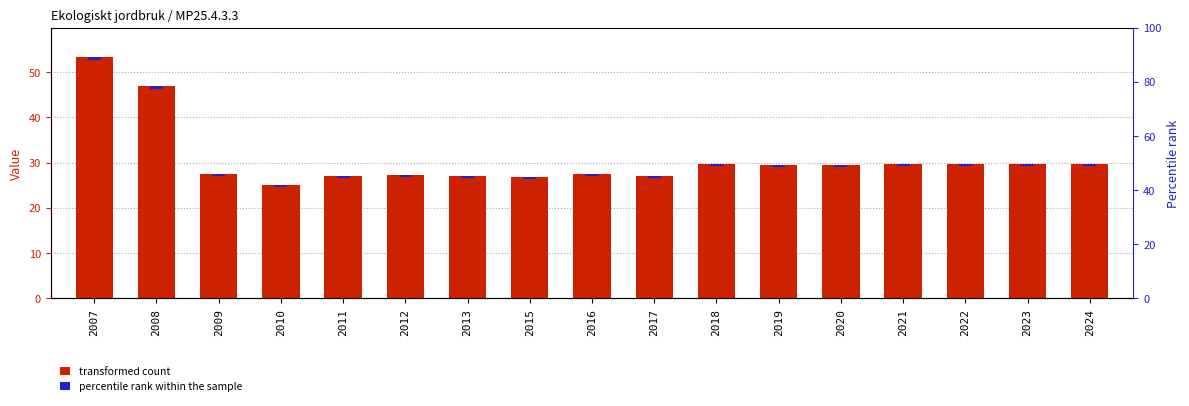

What is the maximum value shown in the chart?

53.4